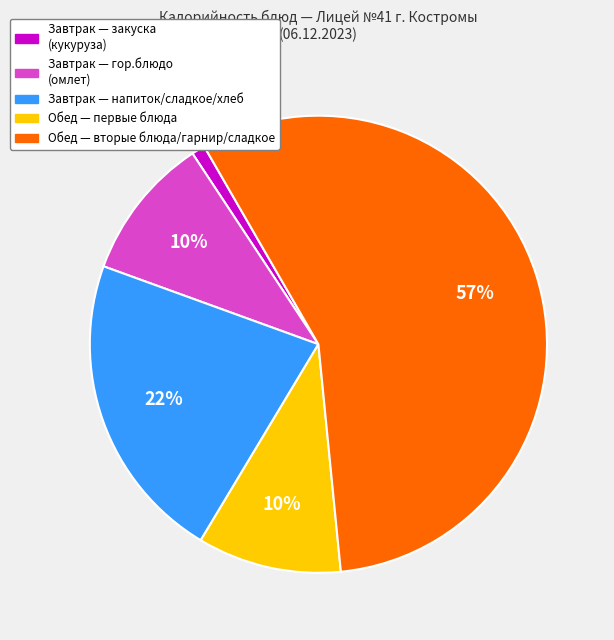

Count the number of slices in the pie.

5